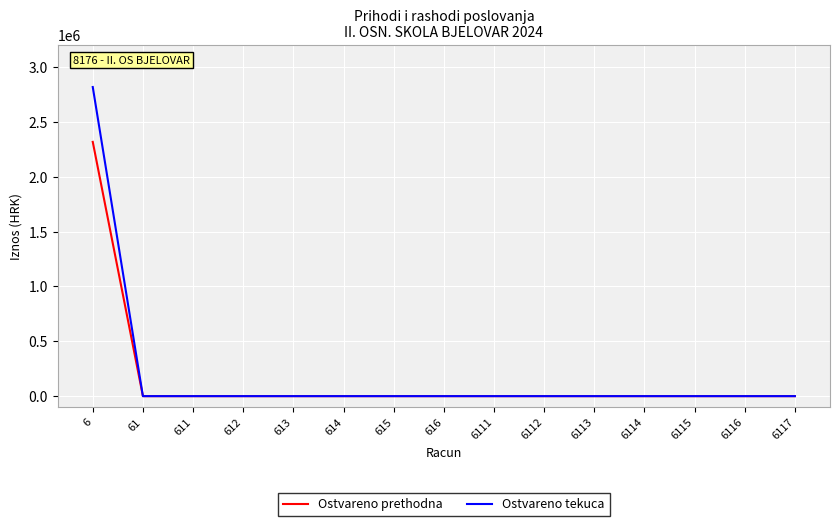

List the series in order of their peak value, lowest first.

Ostvareno prethodna, Ostvareno tekuca